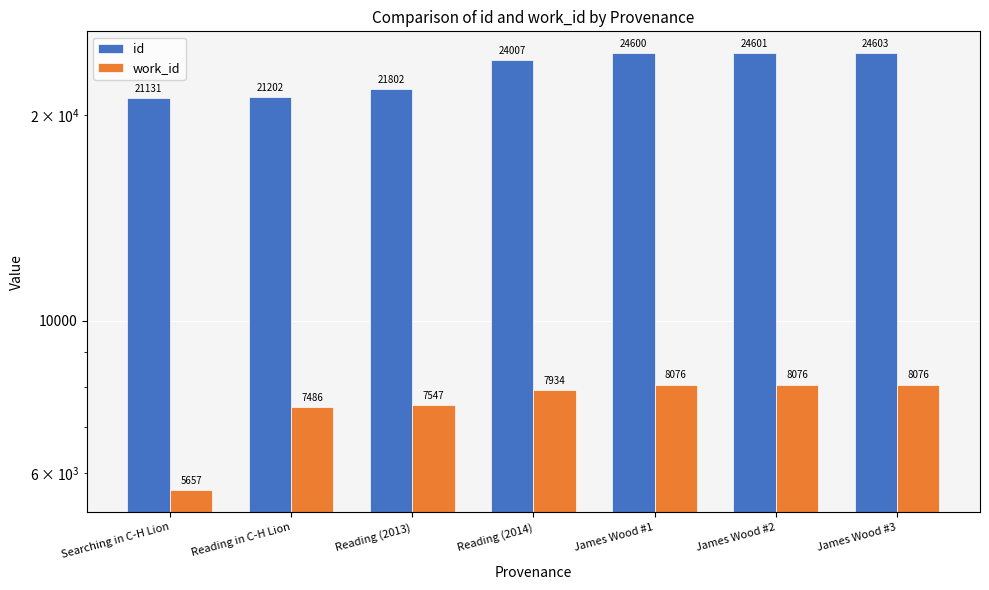

Are the bars horizontal?

No